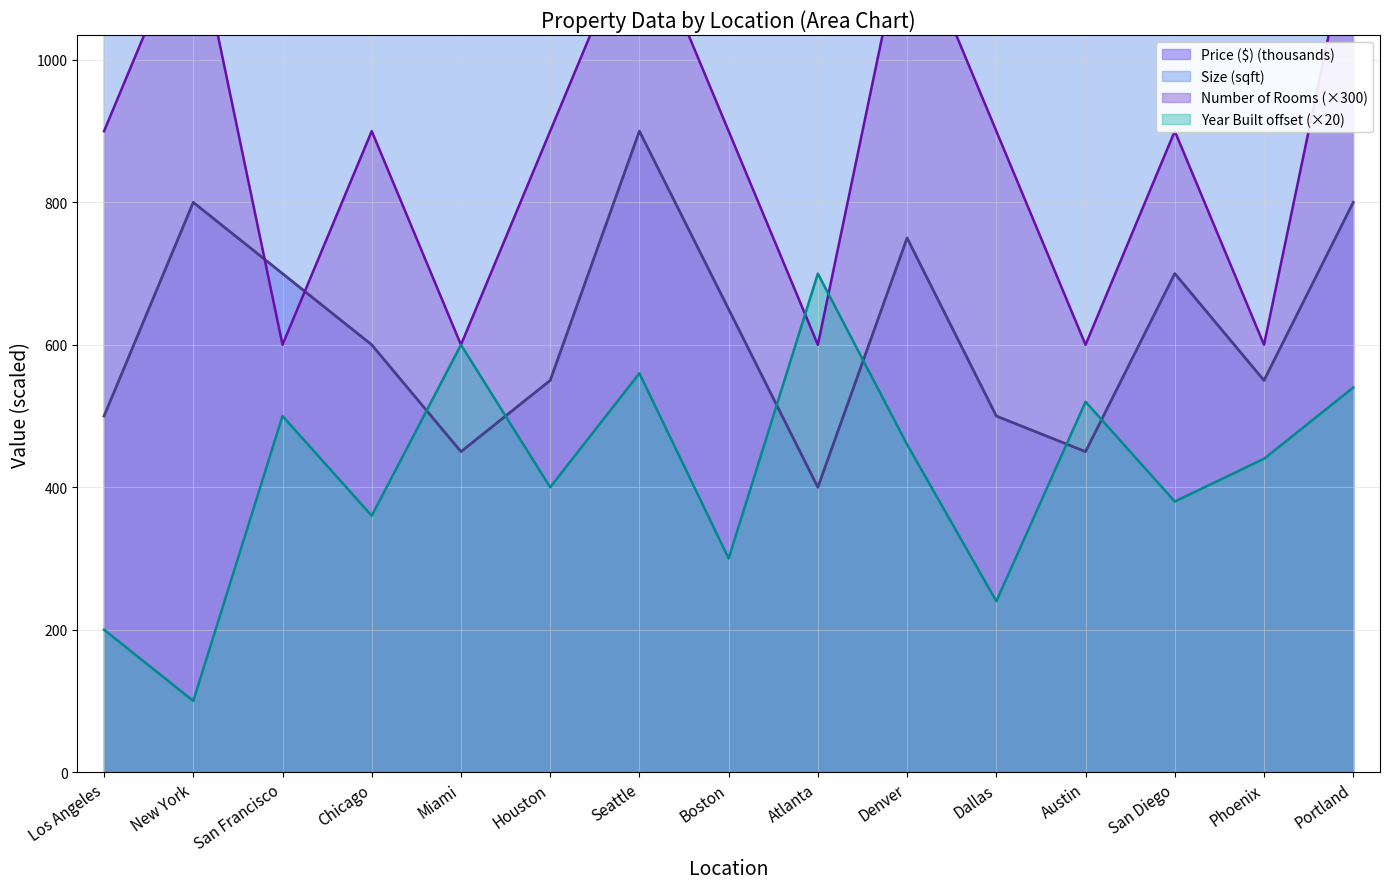

What is the average value of the Size (sqft) series?

1893